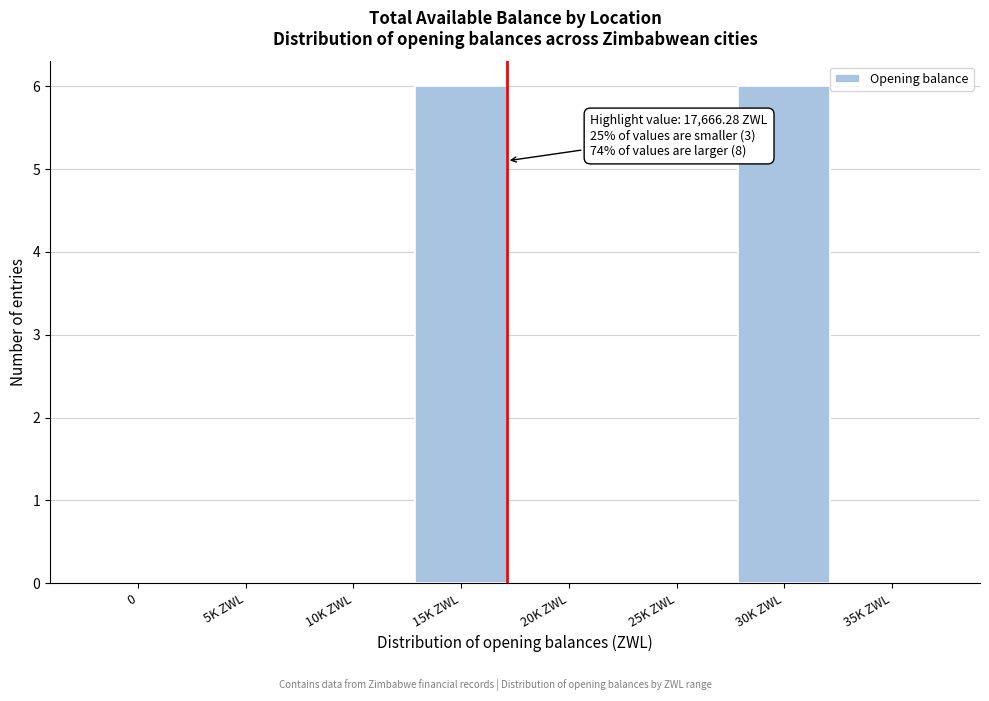

Reading left to right, what are all the values shown in this chart?

0=0	5K ZWL=0	10K ZWL=0	15K ZWL=6	20K ZWL=0	25K ZWL=0	30K ZWL=6	35K ZWL=0